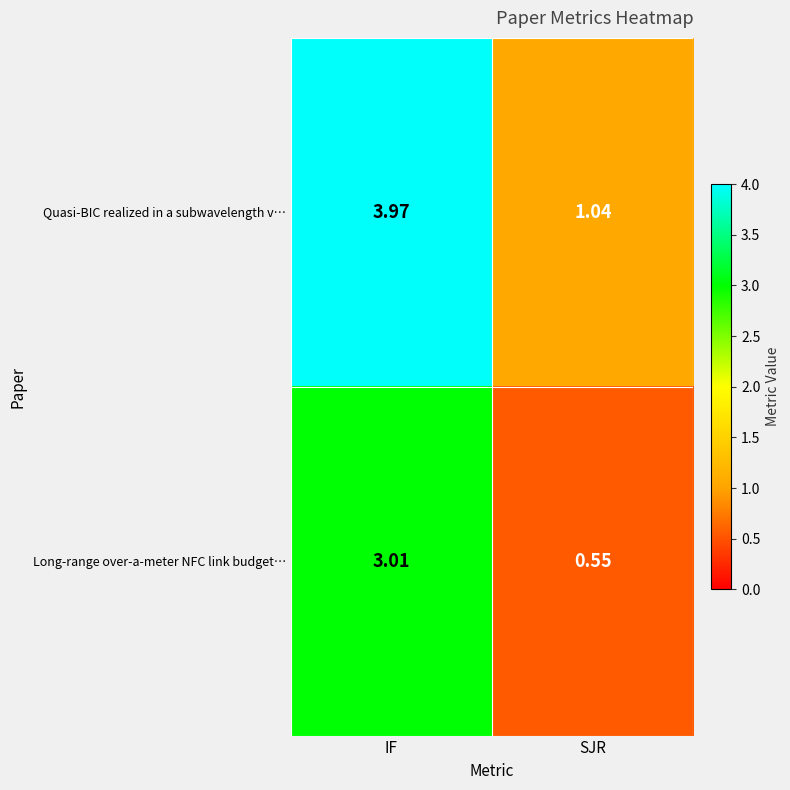

Which label corresponds to the largest value in the chart?

IF